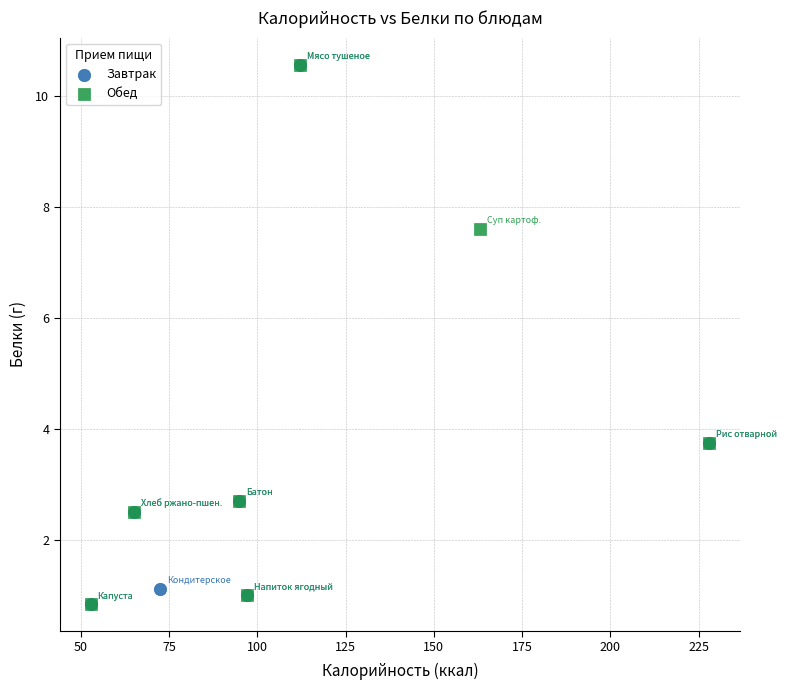

What are all the series names shown in the legend?

Завтрак, Обед